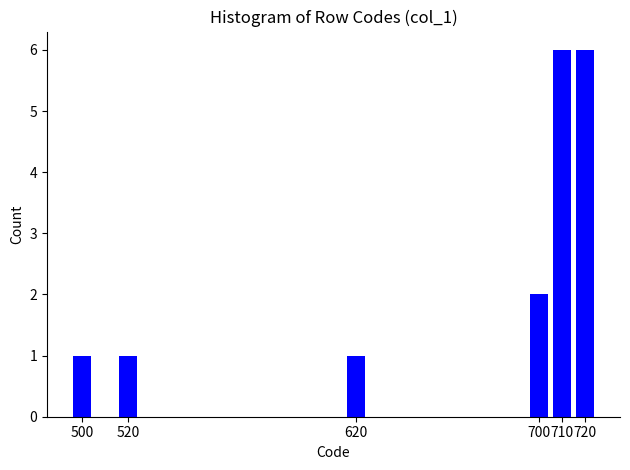

Reading right to left, transcribe all the data shown in this chart.

6	6	2	1	1	1